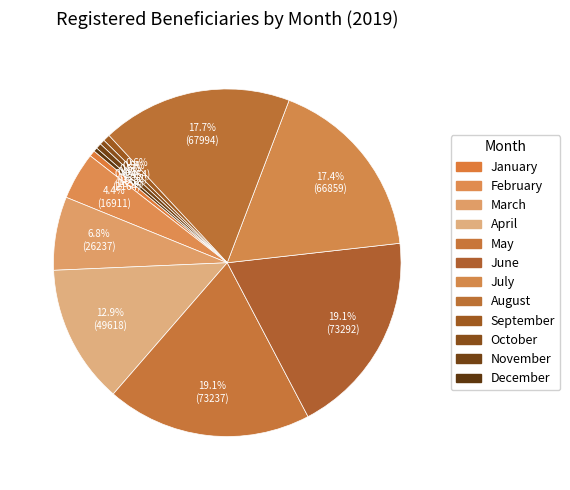

Which slice is the smallest?

December